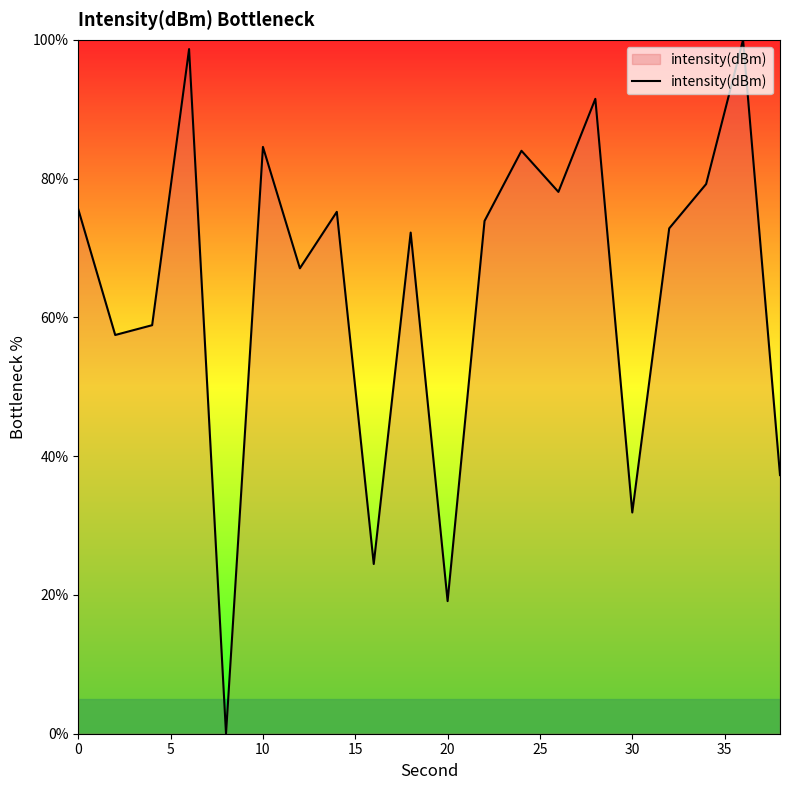

What is the greatest value displayed?

100.0